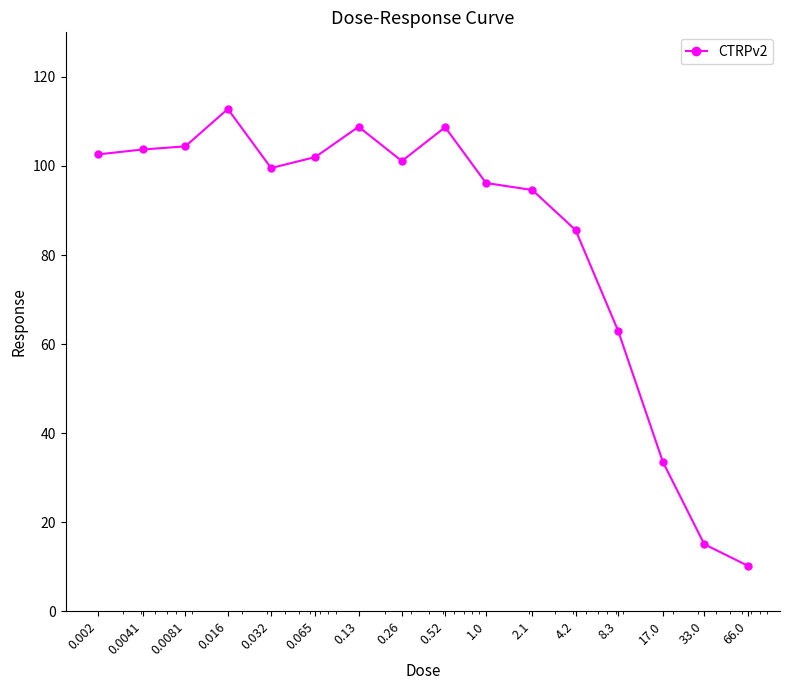

What is the greatest value displayed?

112.8